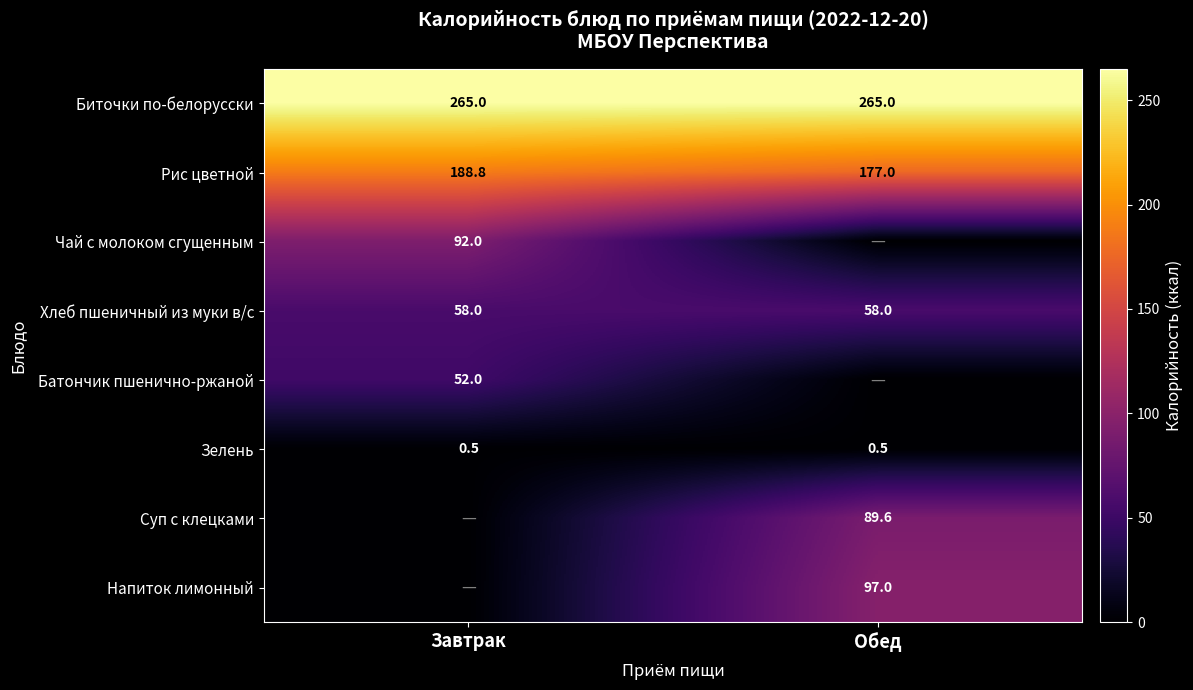

What is the lowest value of the Рис цветной series?

177.0